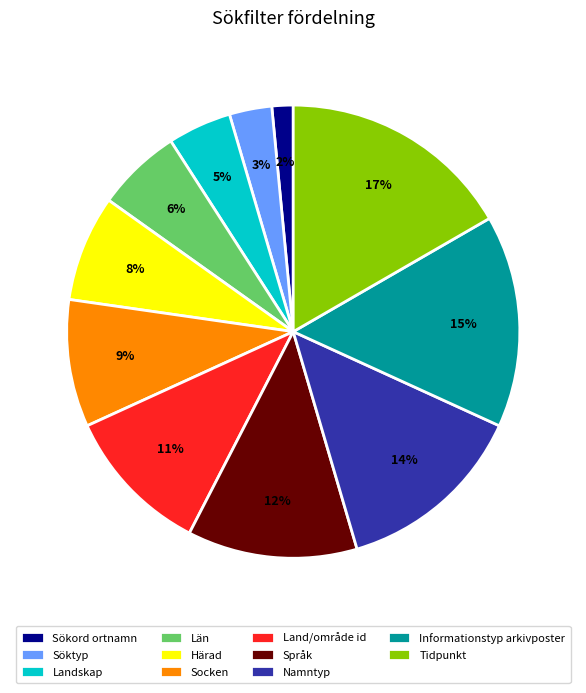

Which slice is the largest?

Tidpunkt